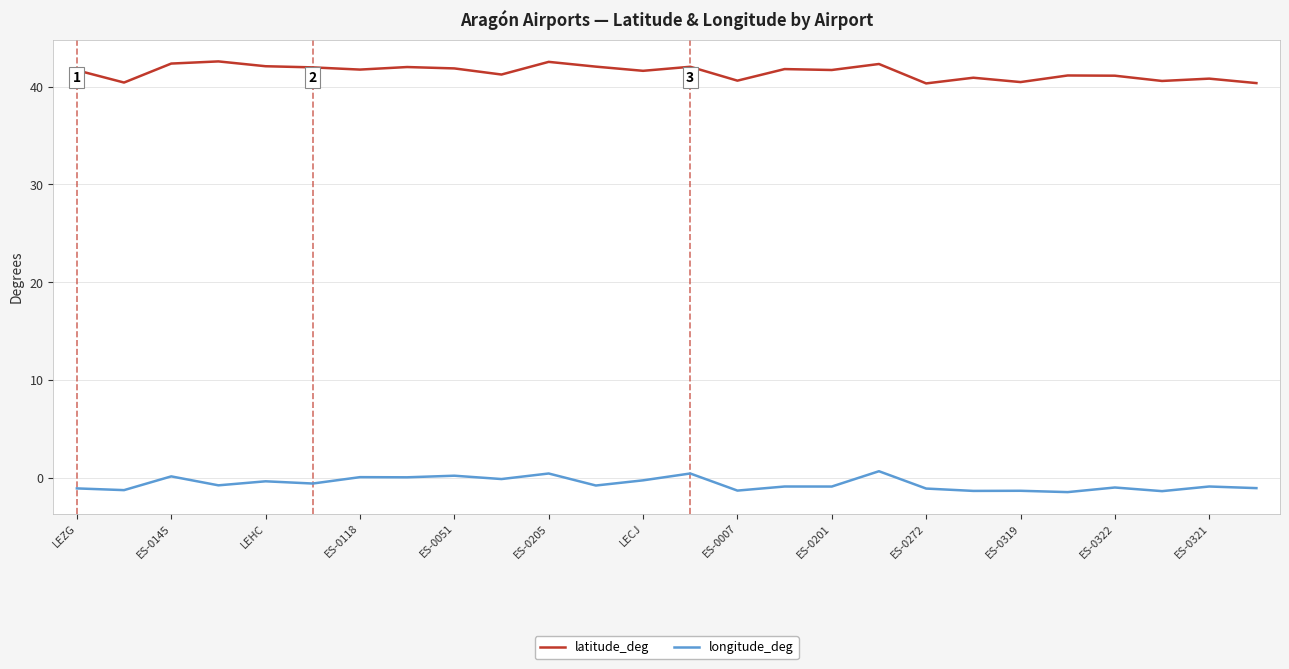

What is the maximum value for longitude_deg?

0.7